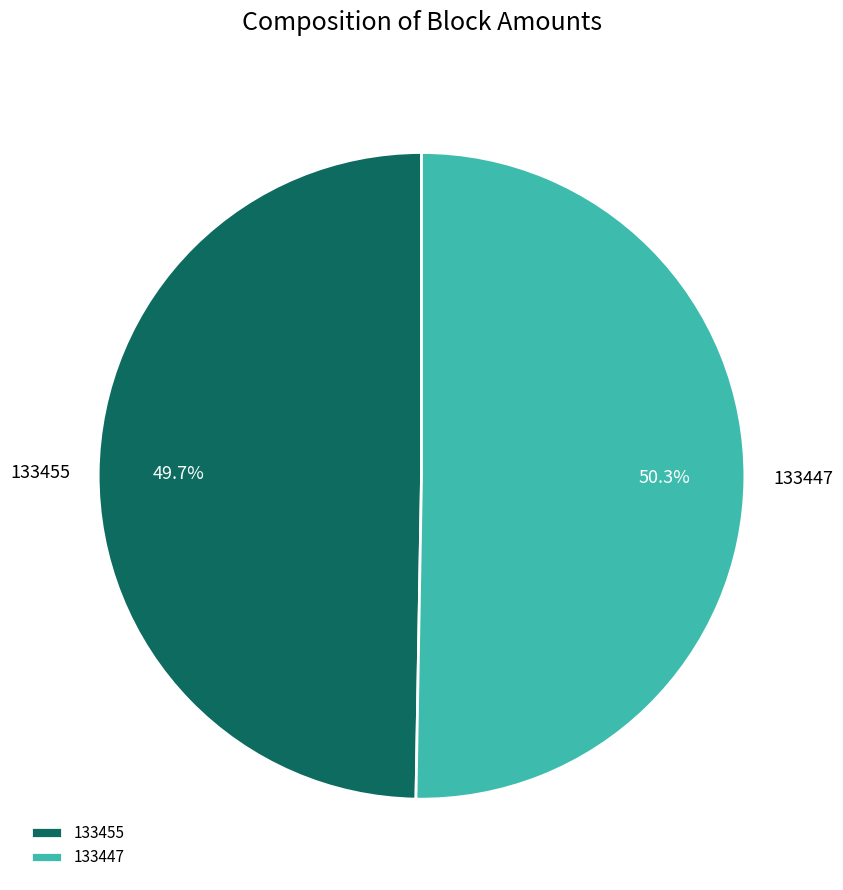

Which slice is the largest?

133447